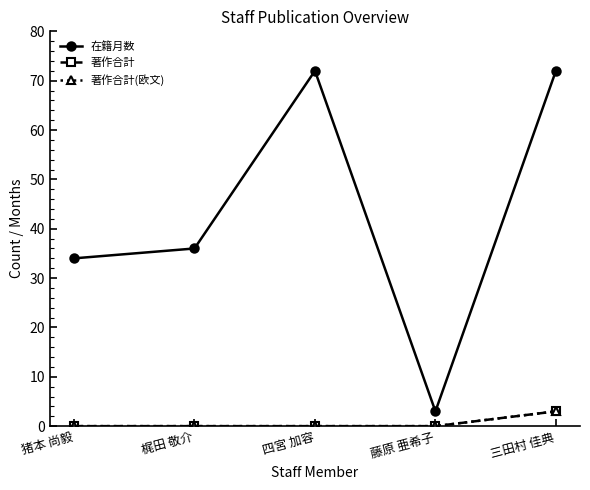

Is it true that 著作合計(欧文) equals -2 at 梶田 敬介?

False